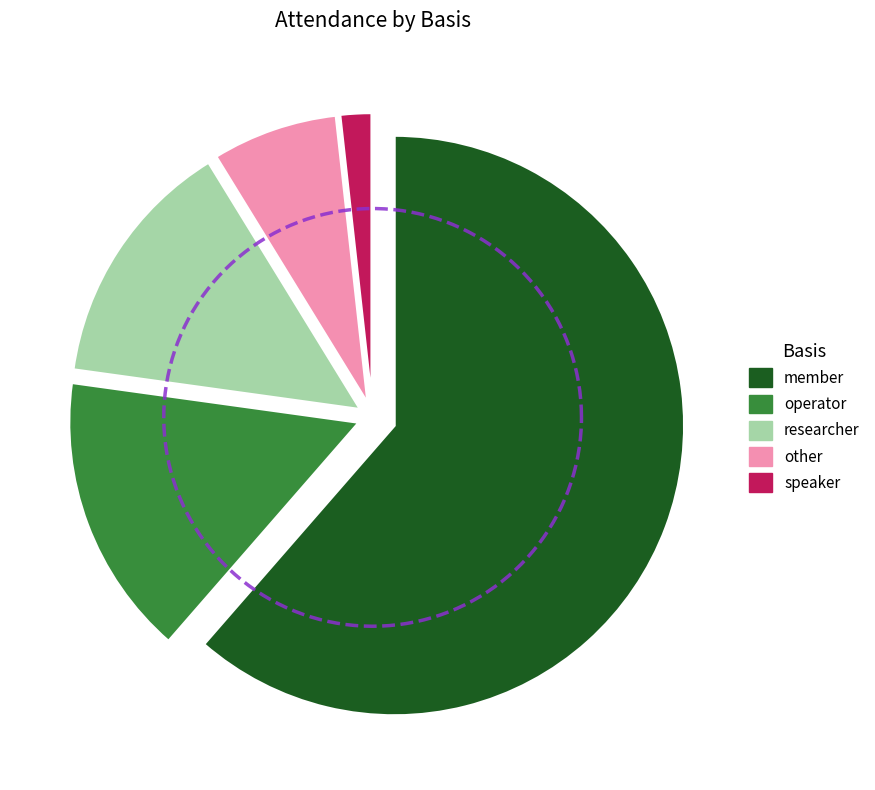

What percentage is NOT represented by operator?

84.2%